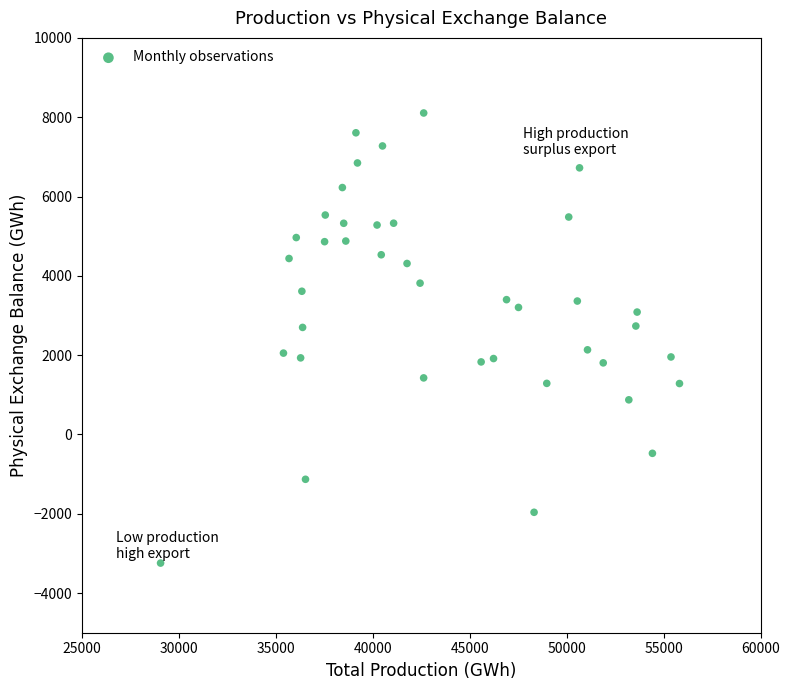

What is the range of Y values (max minus min)?

11350